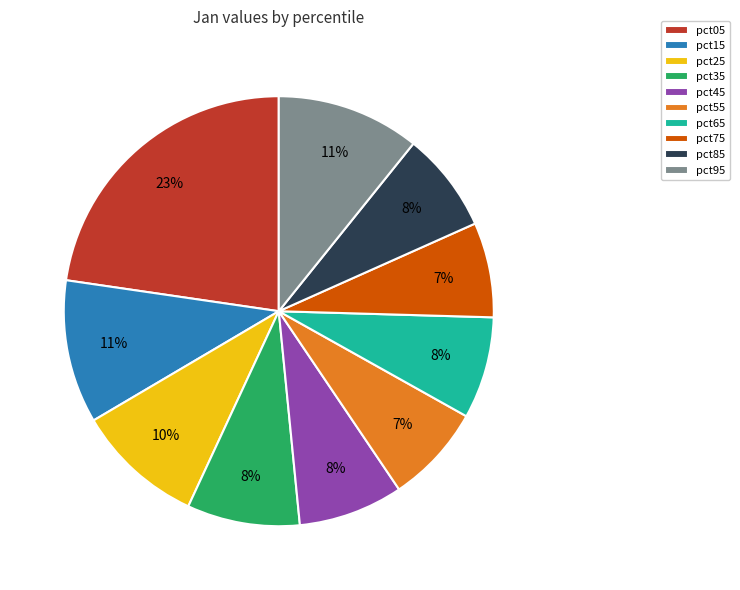

To the nearest percent, what is the average slice percentage?

10%